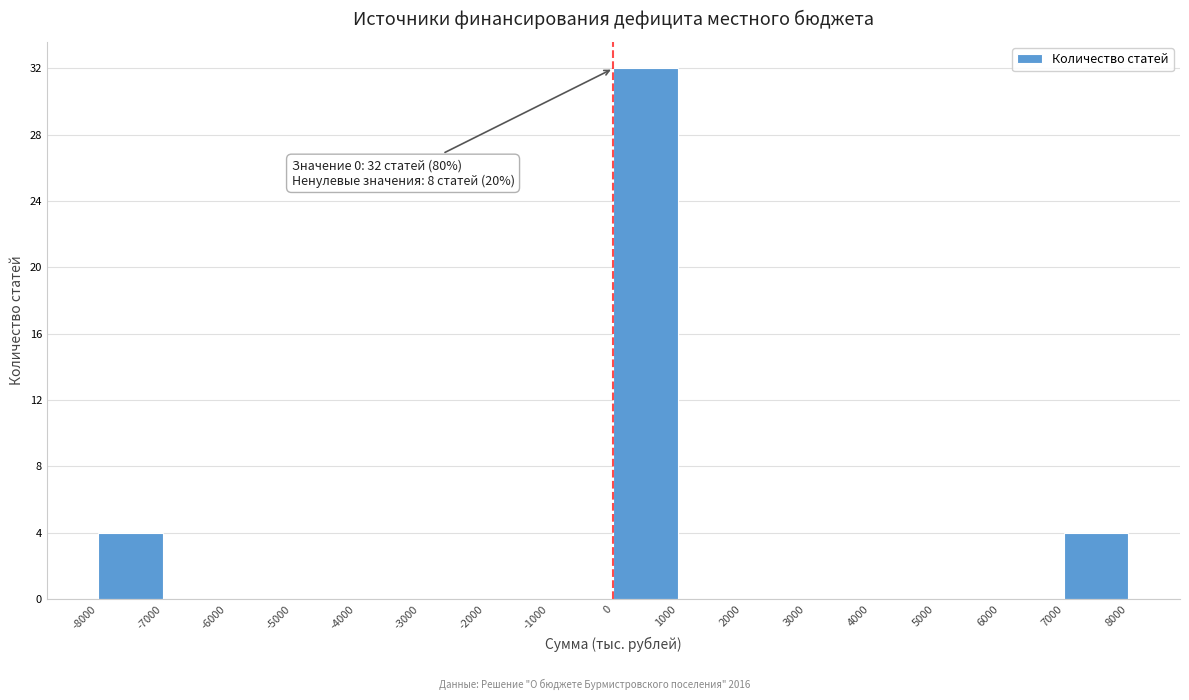

Over which range of the x-axis is the bar tallest?

0 to 1000